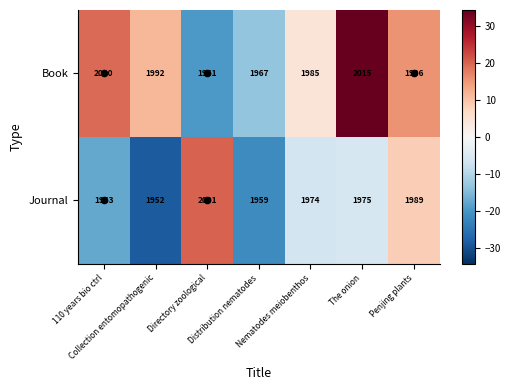

What is the highest value of the Book series?

2015